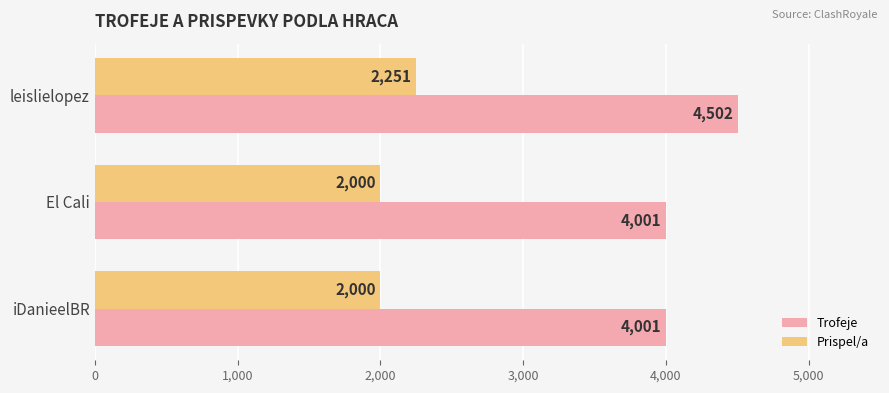

At which category does the chart reach its peak across all series?

leislielopez